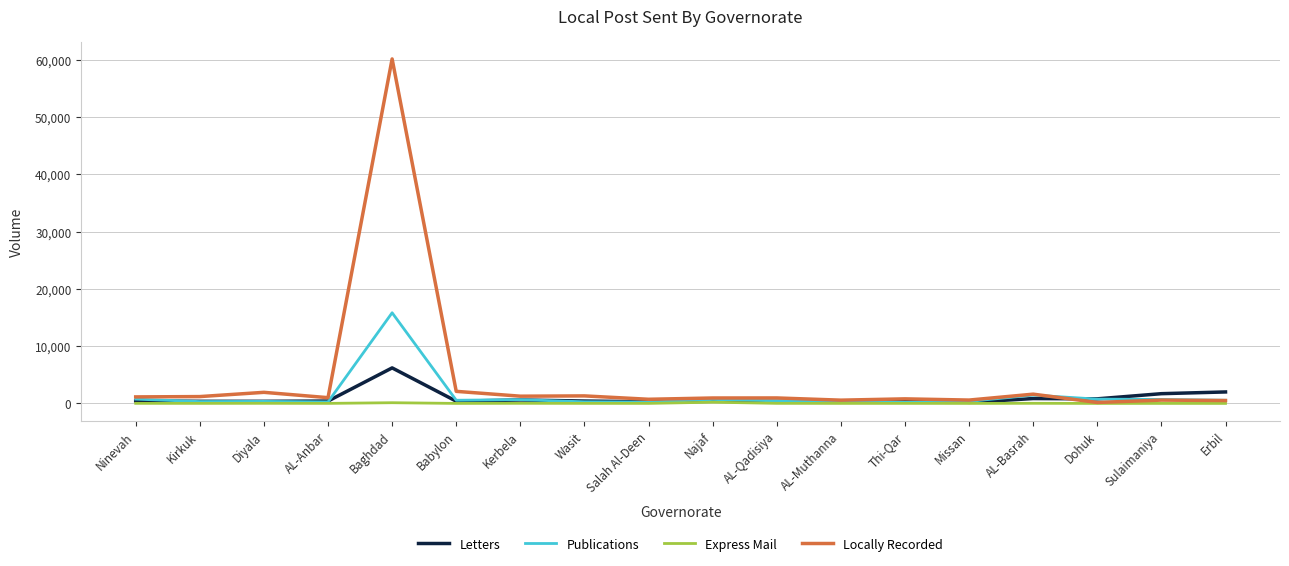

Rank the series by their maximum value, from highest to lowest.

Locally Recorded, Publications, Letters, Express Mail